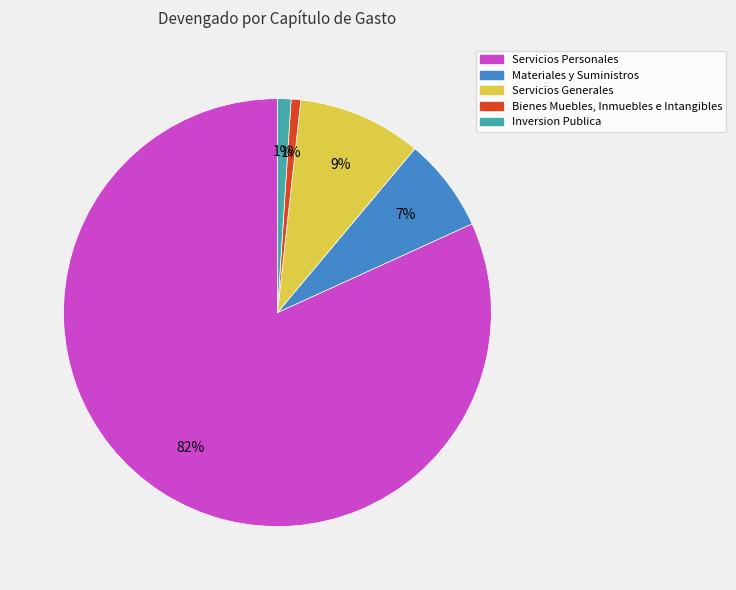

What percentage is the Bienes Muebles, Inmuebles e Intangibles slice, to the nearest percent?

1%